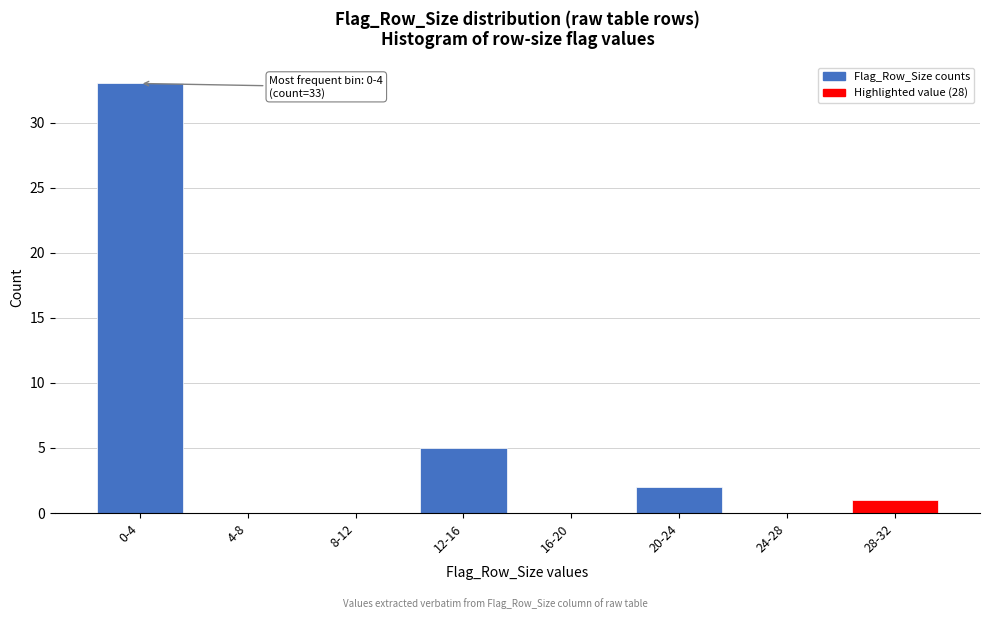

Reading left to right, transcribe all the data shown in this chart.

0-4=33	4-8=0	8-12=0	12-16=5	16-20=0	20-24=2	24-28=0	28-32=1